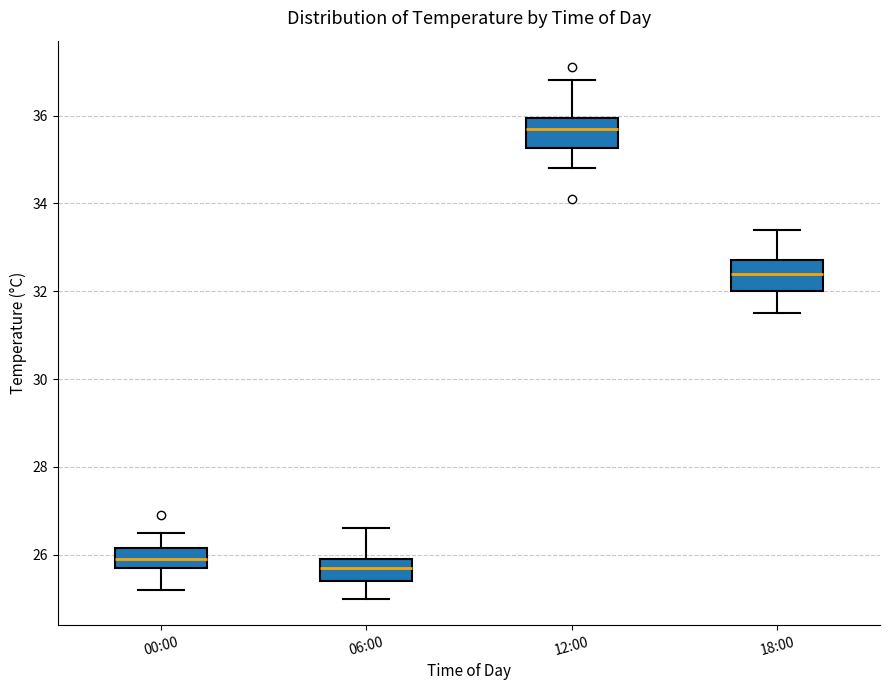

Where does the upper whisker of the box for 00:00 end on the y-axis? The values are not printed on the chart, so give them approximately, as read against the axis.

26.6